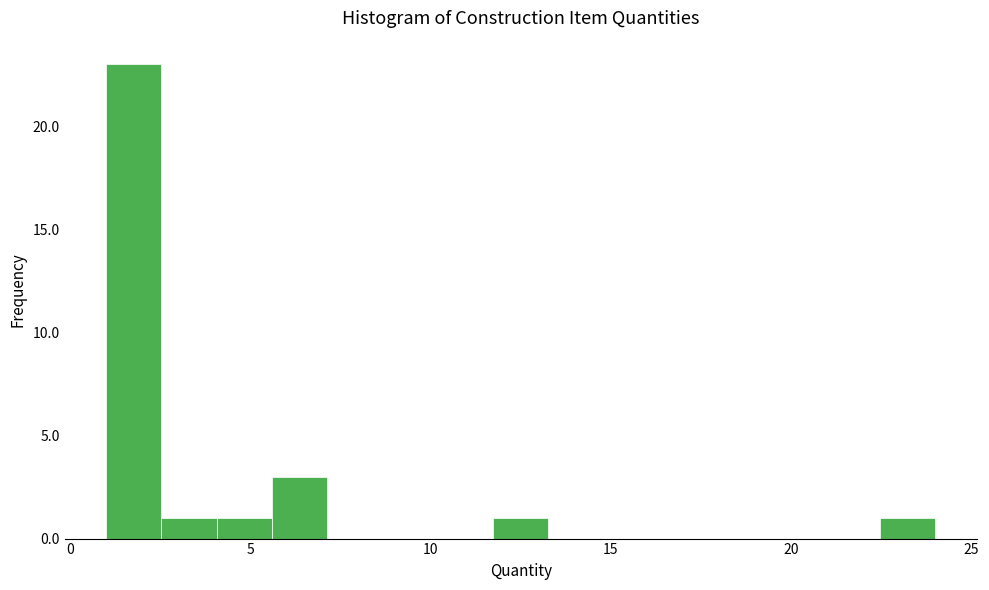

Read against the x-axis, roughly where is the centre of the tallest bar?

2.0